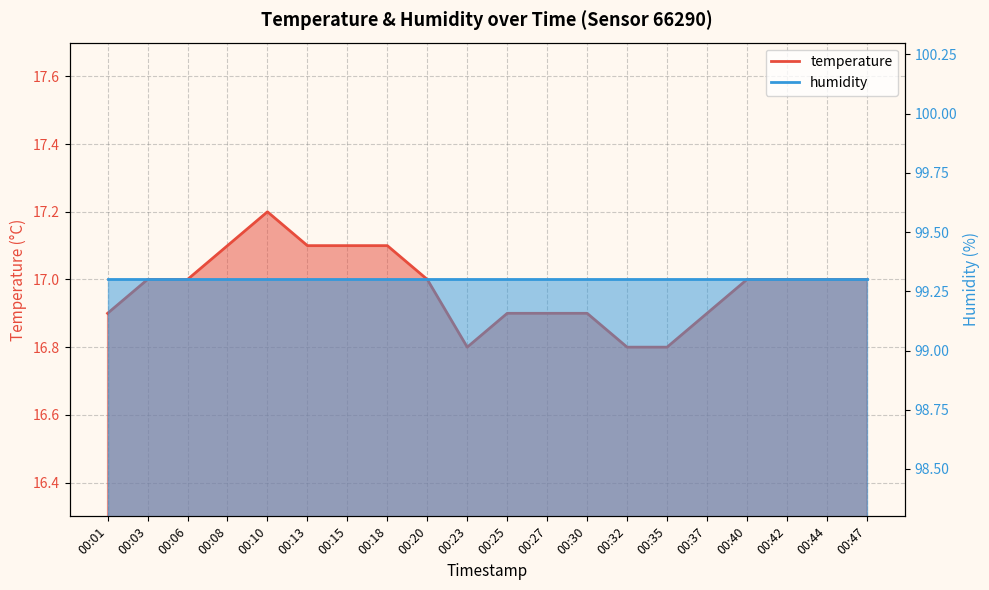

True or false: the data shows 28.0 at 00:10.

False